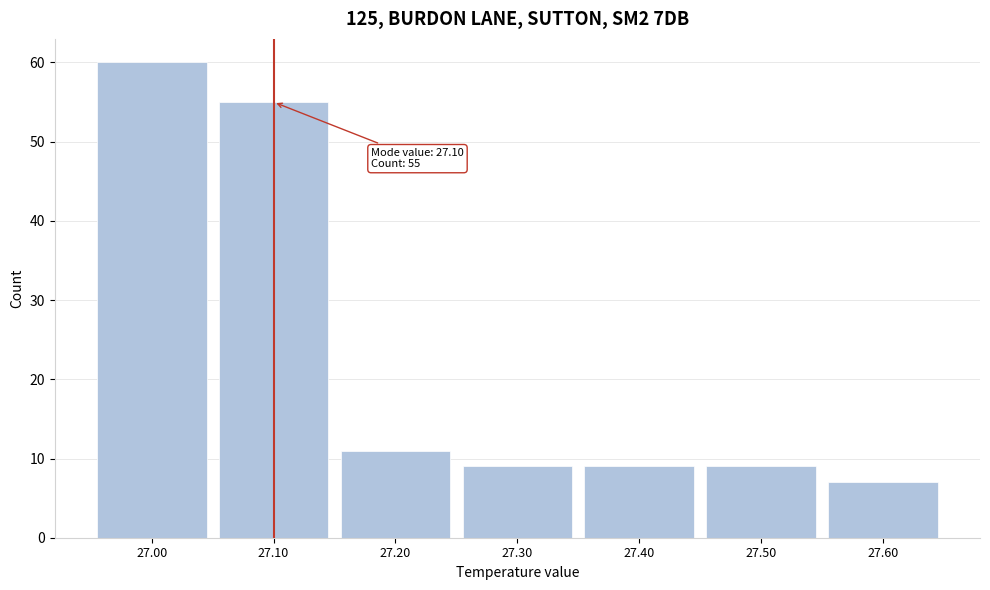

Which range on the x-axis has the tallest bar?

26.95 to 27.05